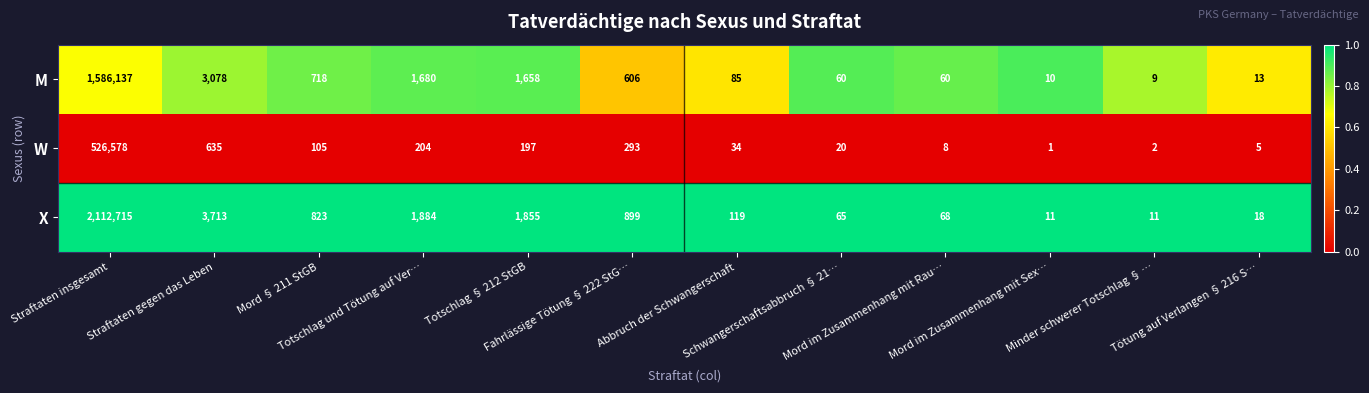

What is the difference between the maximum and second lowest values in the X series?

2112704